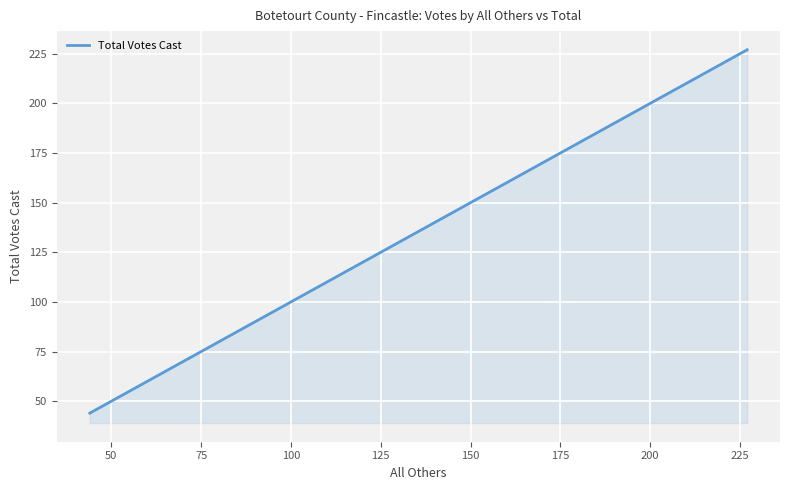

What is the greatest value displayed?

227